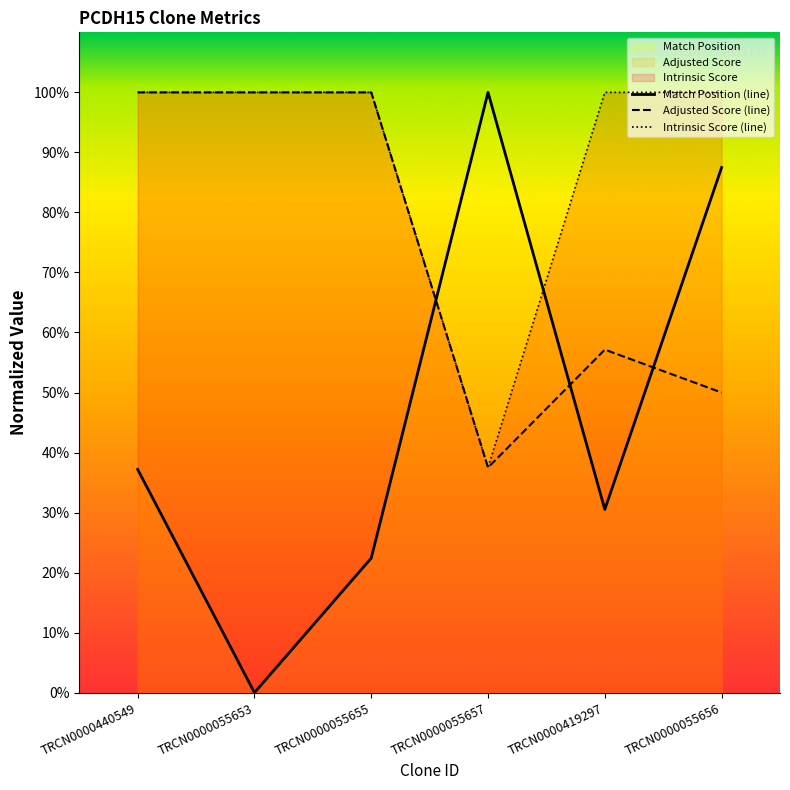

At which label does Adjusted Score (line) reach its peak?

TRCN0000440549